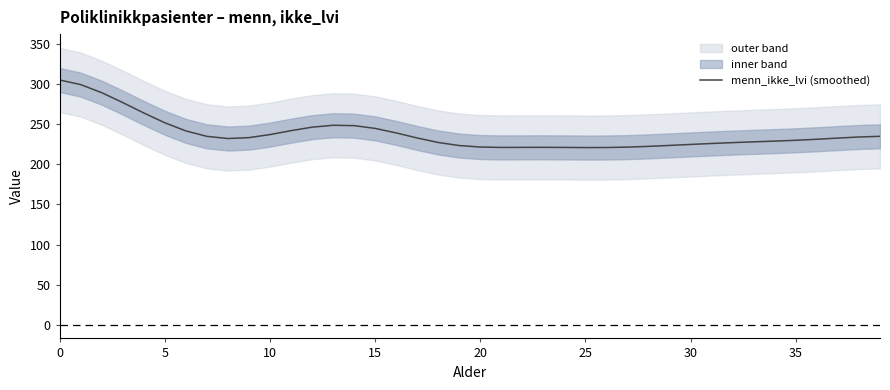

How many lines are shown in the chart?

1